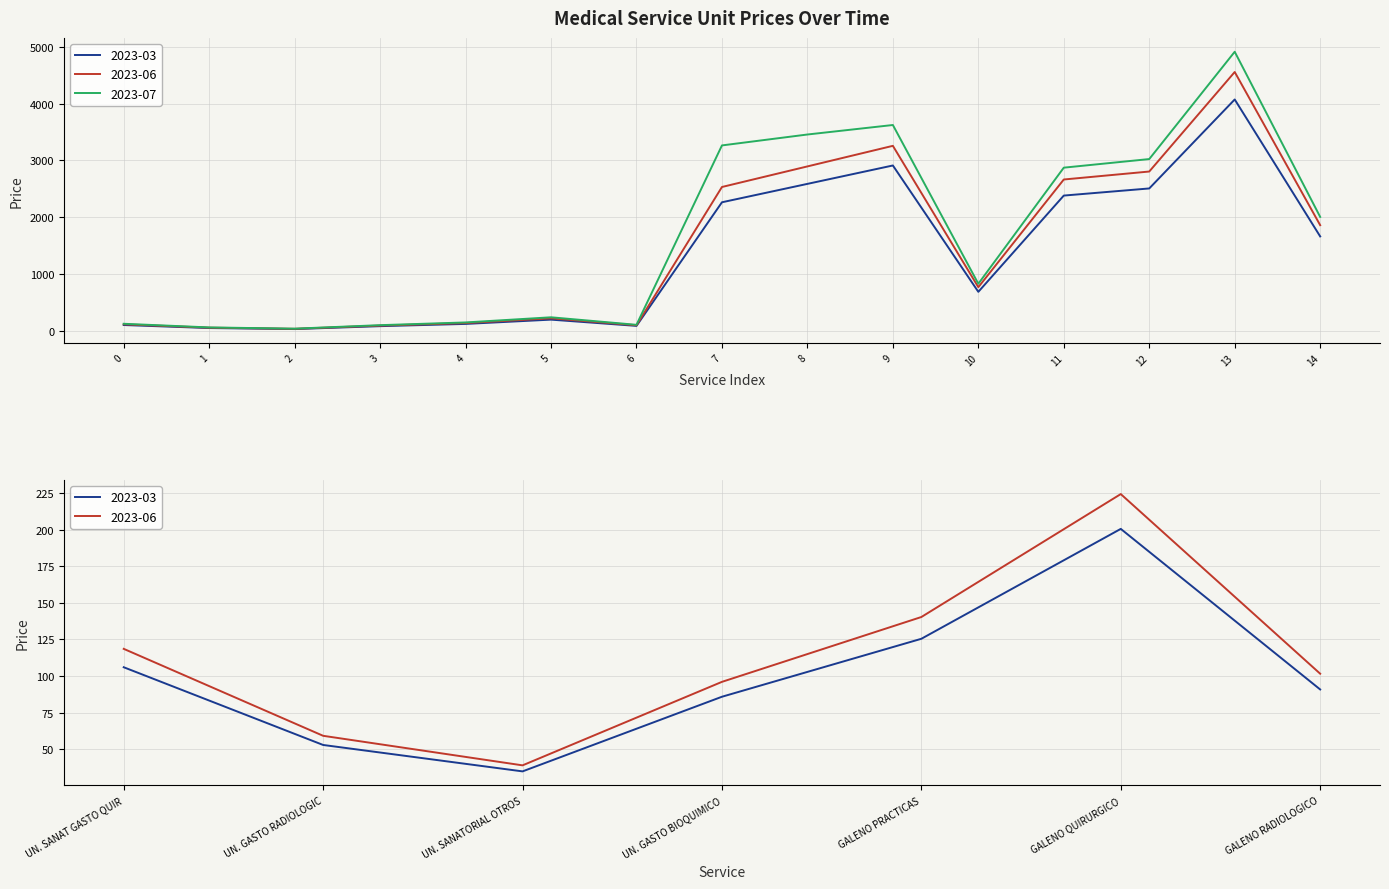

What is the lowest value of the 2023-07 series?

41.9